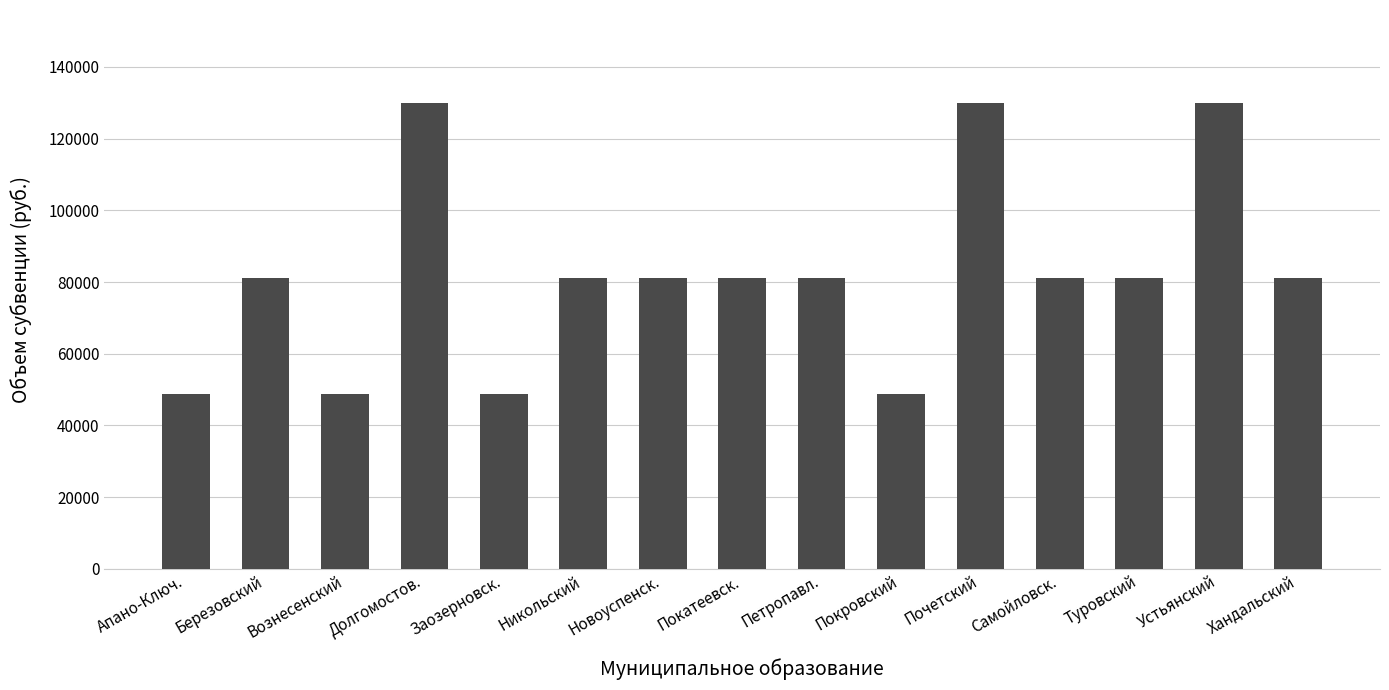

How many values are below 81184?

4